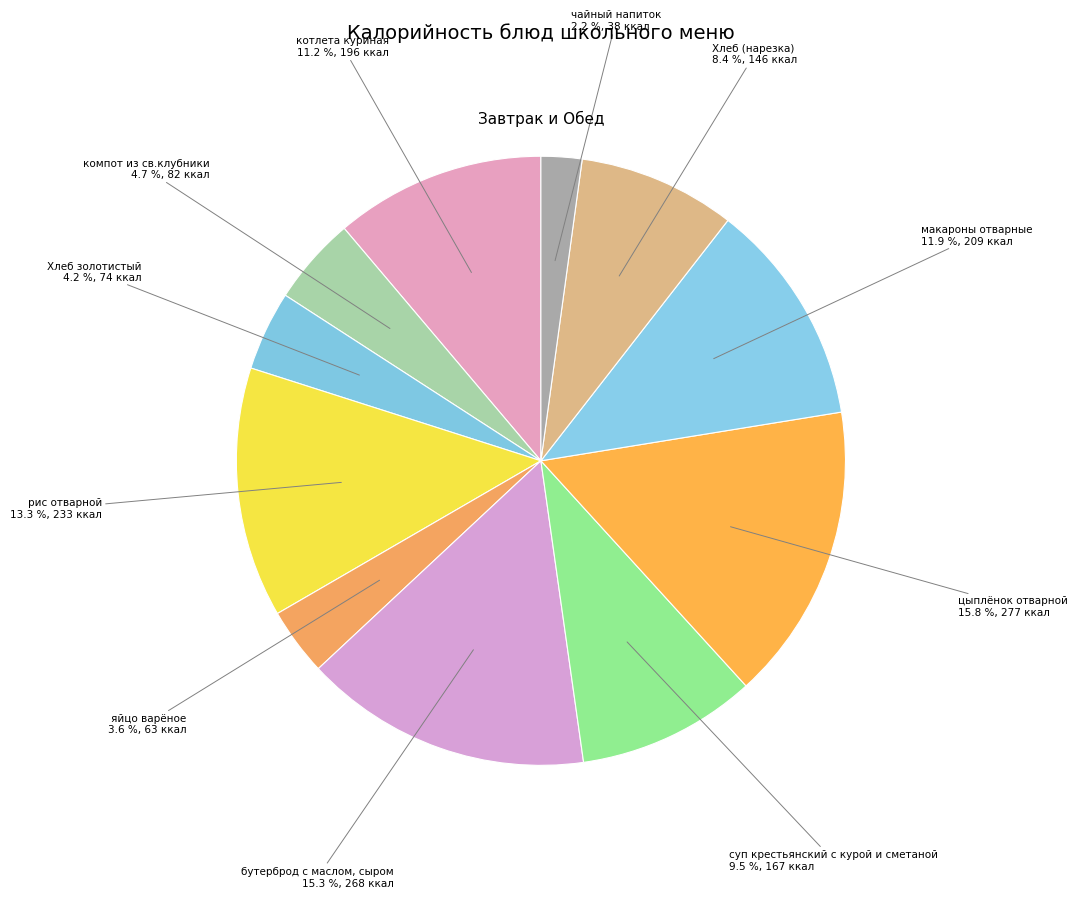

Which category has the biggest portion of the pie?

цыплёнок отварной